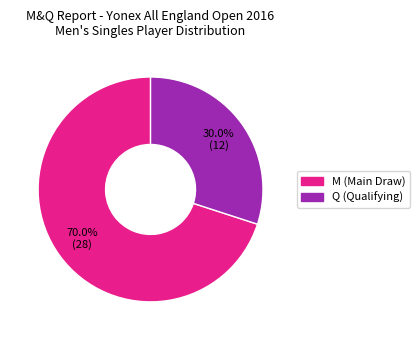

Which category has the smallest portion of the pie?

Q